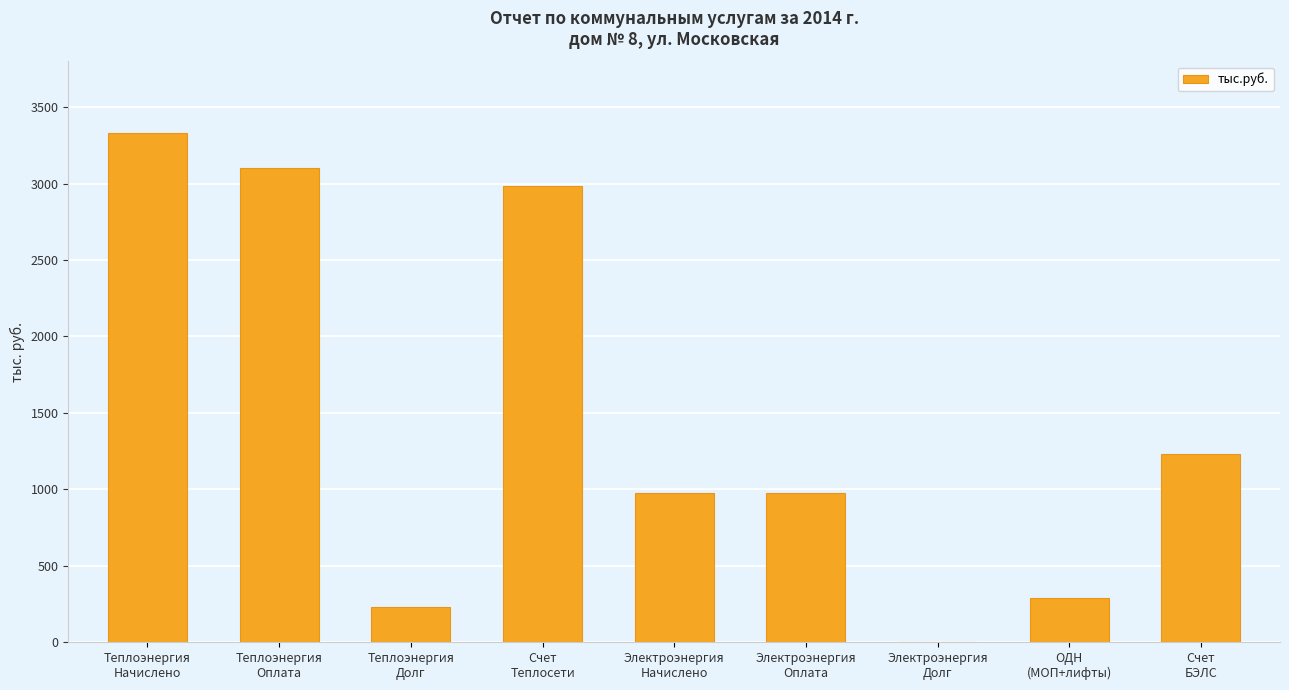

What is the sum of all values?

13114.5